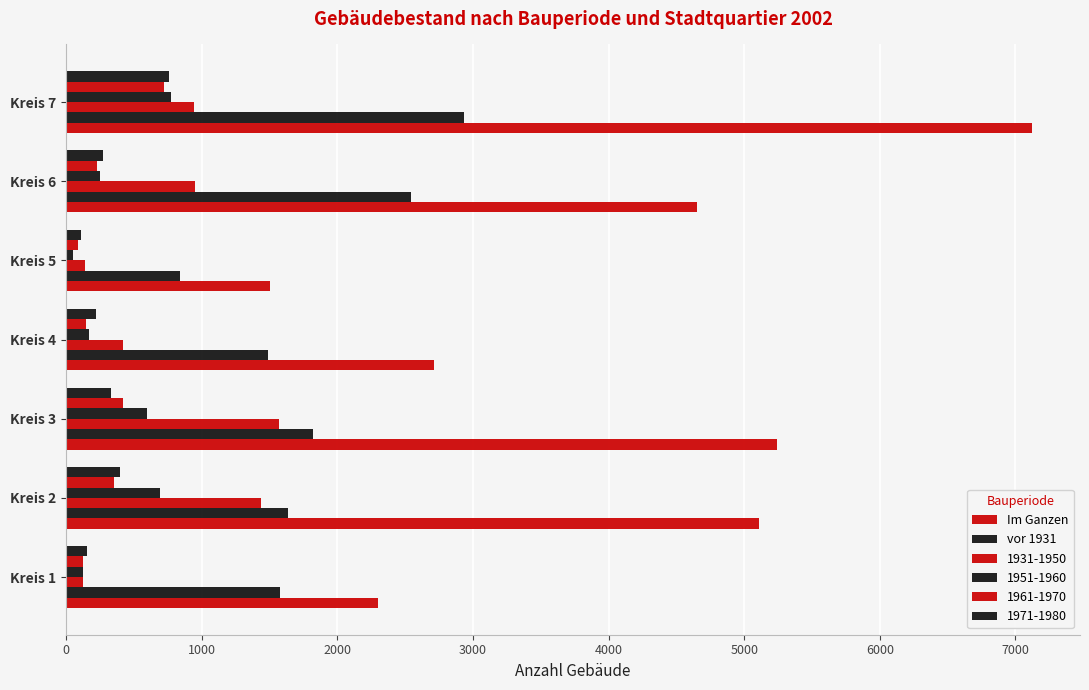

How many categories are shown in the chart?

7